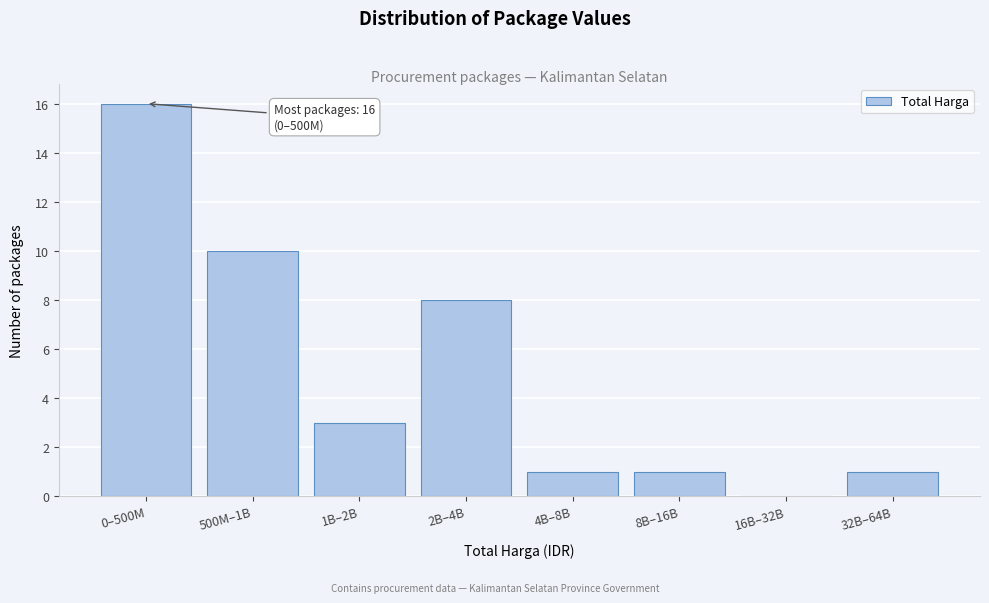

Reading right to left, what are all the values shown in this chart?

32B–64B=1	16B–32B=0	8B–16B=1	4B–8B=1	2B–4B=8	1B–2B=3	500M–1B=10	0–500M=16